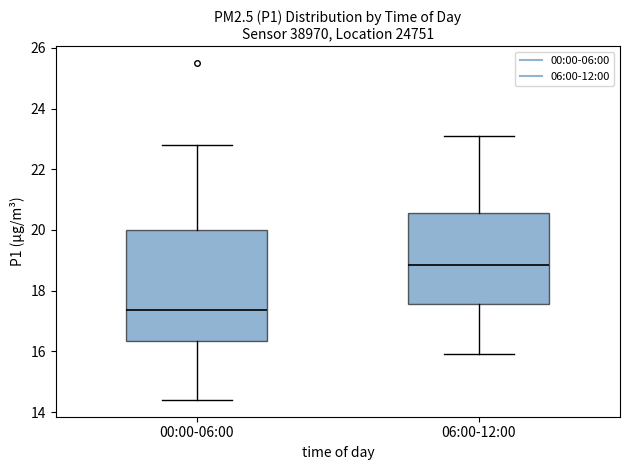

Reading left to right, read every box against the y-axis: the position of its median line, the range the box covers, and the ends of its whiskers. The values are not printed on the chart, so give them approximately, as read against the axis.

00:00-06:00: median 17.4, box 16.4 to 20.0, whiskers 14.4 to 22.8
06:00-12:00: median 18.8, box 17.6 to 20.6, whiskers 16.0 to 23.2